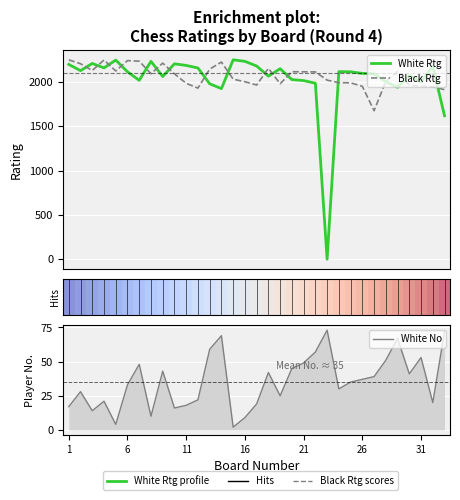

Which series has the largest range (max minus min)?

White Rtg